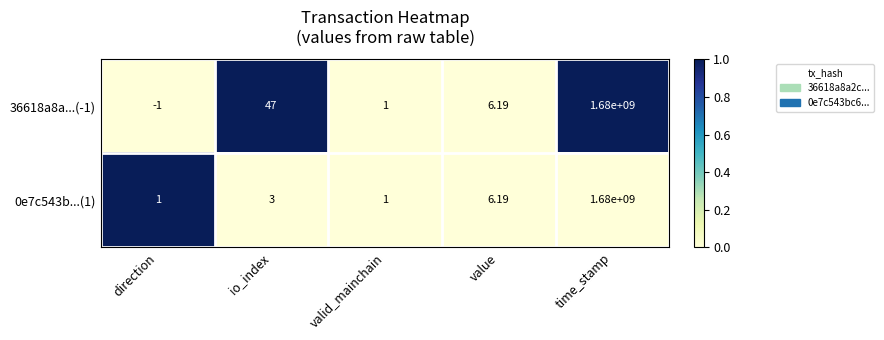

At which category is the sum across all series the highest?

time_stamp